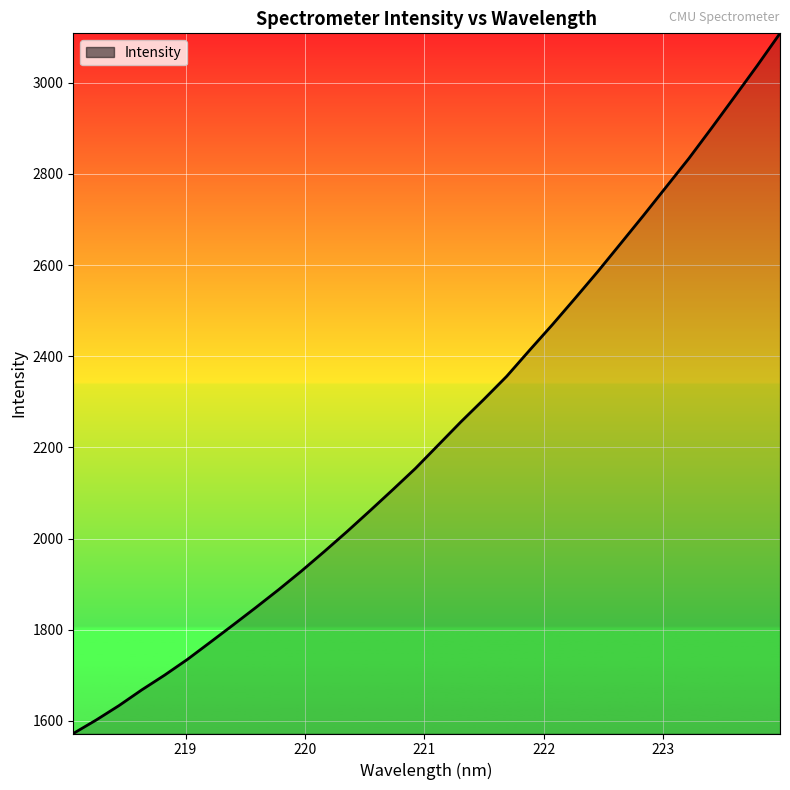

What is the difference between the maximum and minimum values?

1536.4